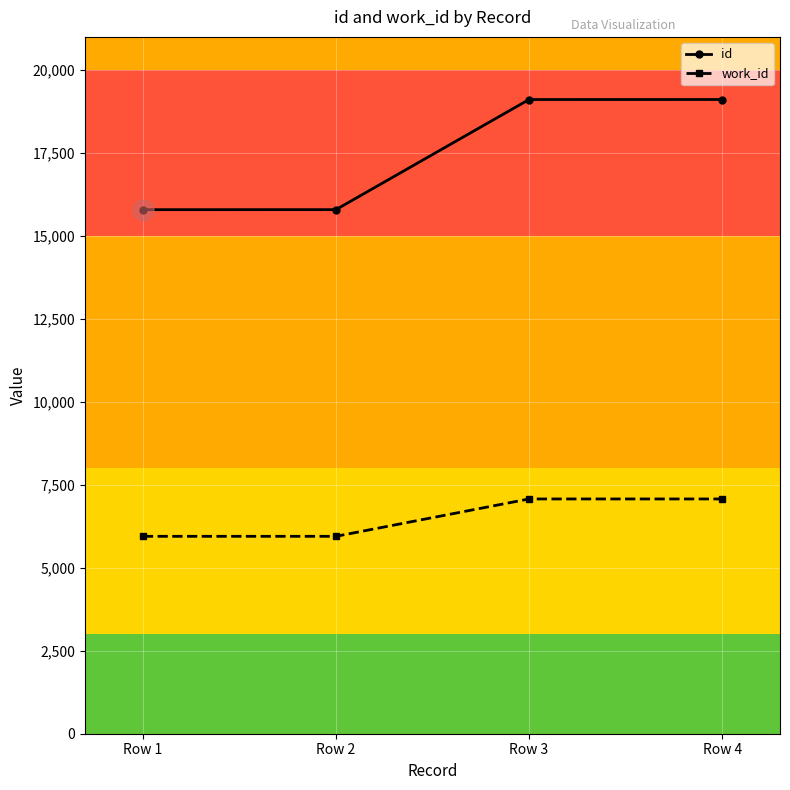

Count the number of categories in the chart.

4